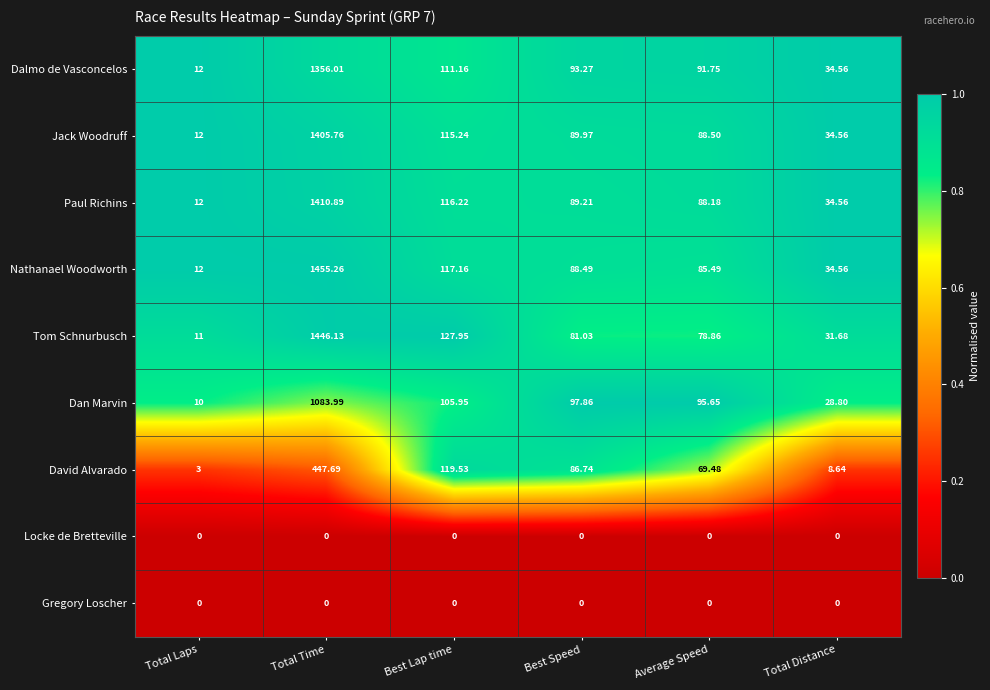

Which series has the largest total across all categories?

Nathanael Woodworth